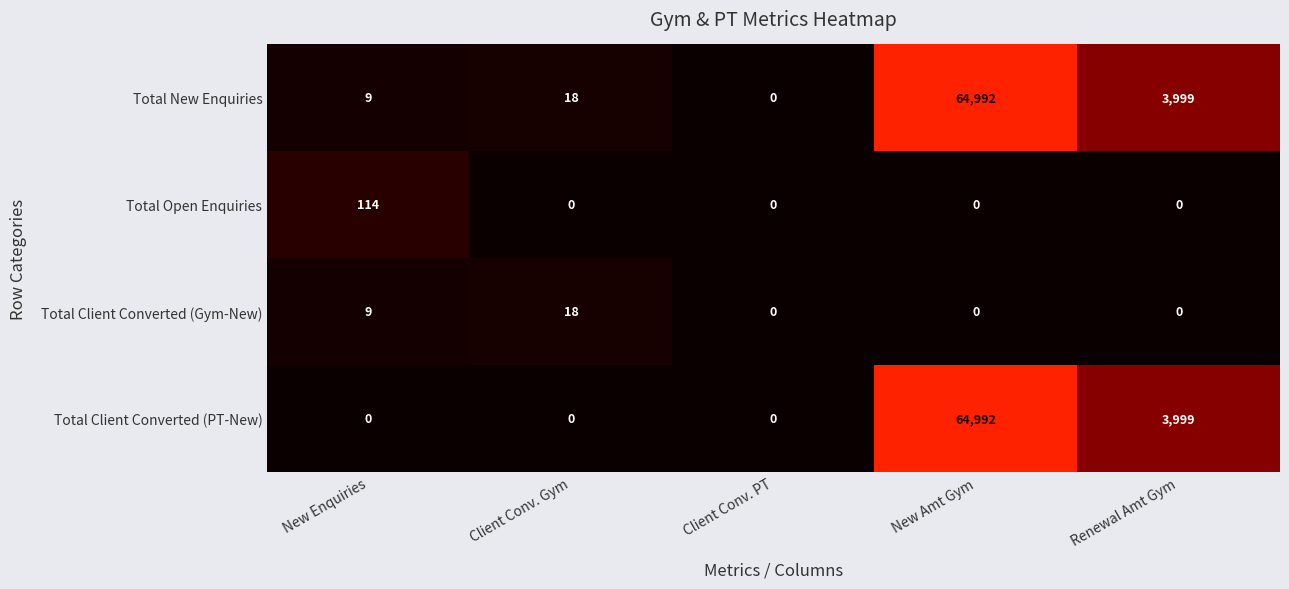

What is the average value of the Total Client Converted (Gym-New) series?

5